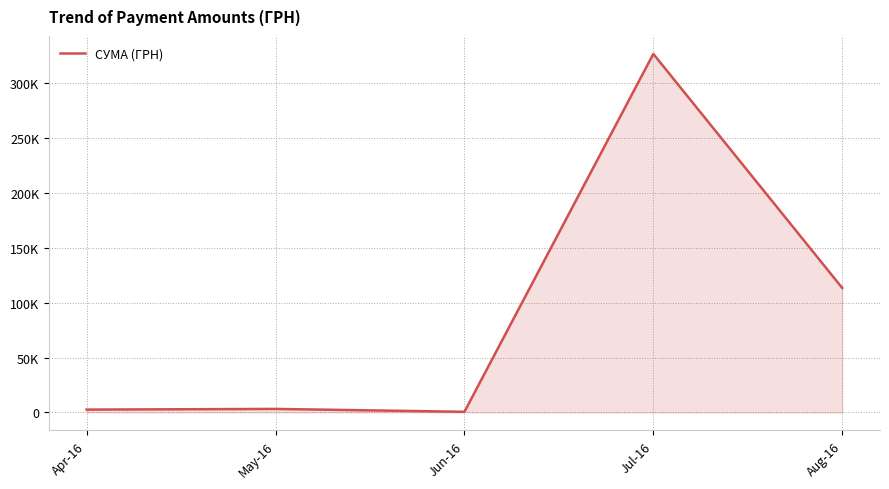

Read the value at Apr-16.

2617.3